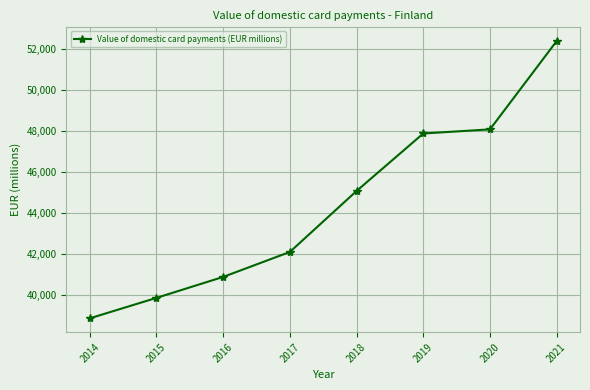

The chart shows a value of 65924.6 at 2016. True or false?

False